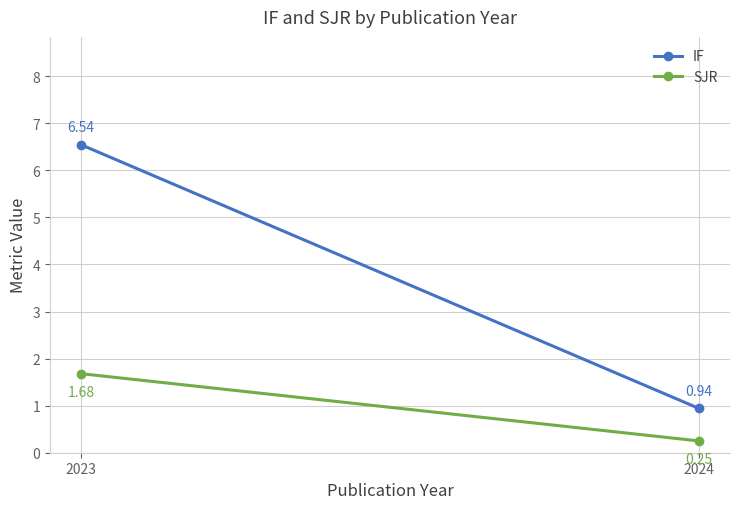

What is the smallest value displayed?

0.2